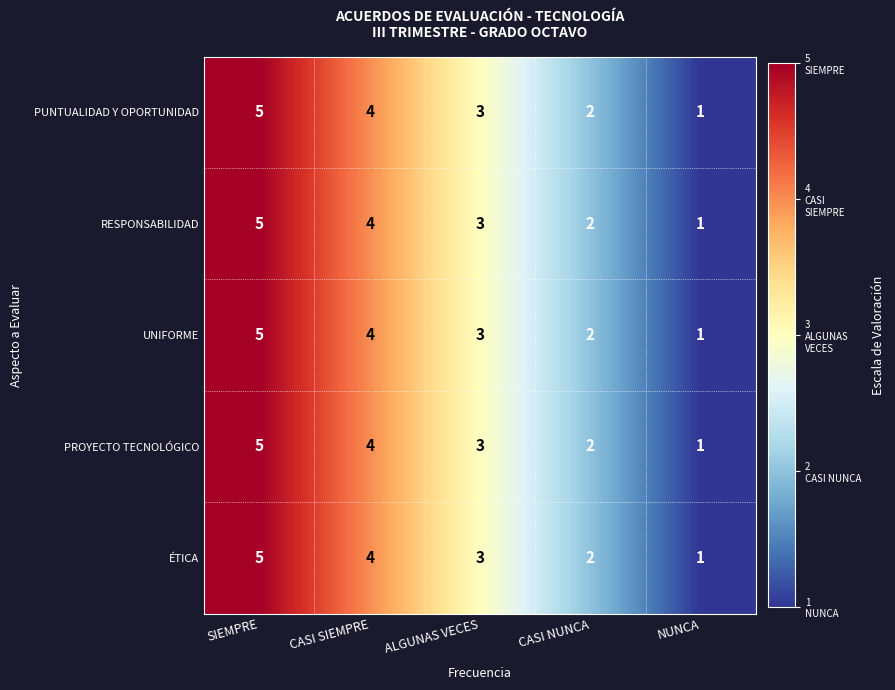

What is the approximate value of PUNTUALIDAD Y OPORTUNIDAD at CASI SIEMPRE?

4